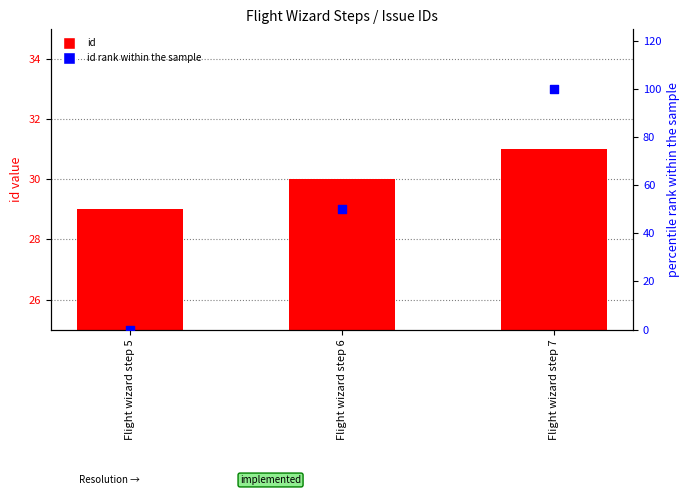

Which series reaches the minimum Y coordinate?

id rank within the sample